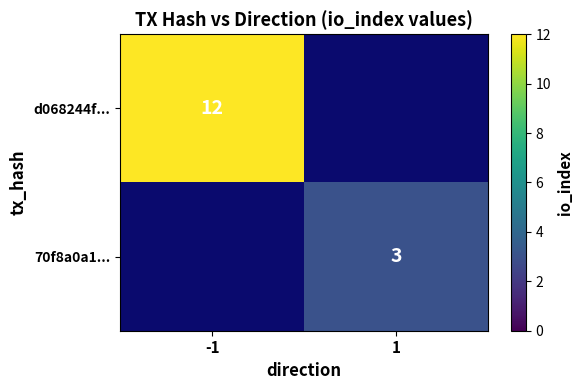

Is the value of 70f8a0a1... at 1 greater than the value of d068244f... at -1?

No